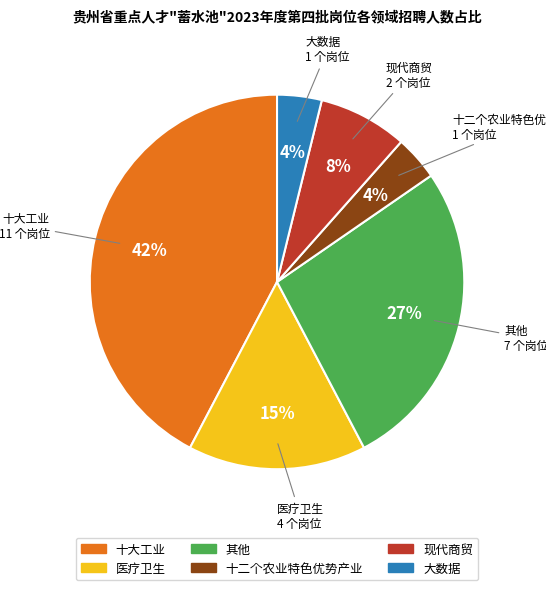

The 十大工业 slice represents 42% of the pie. True or false?

True